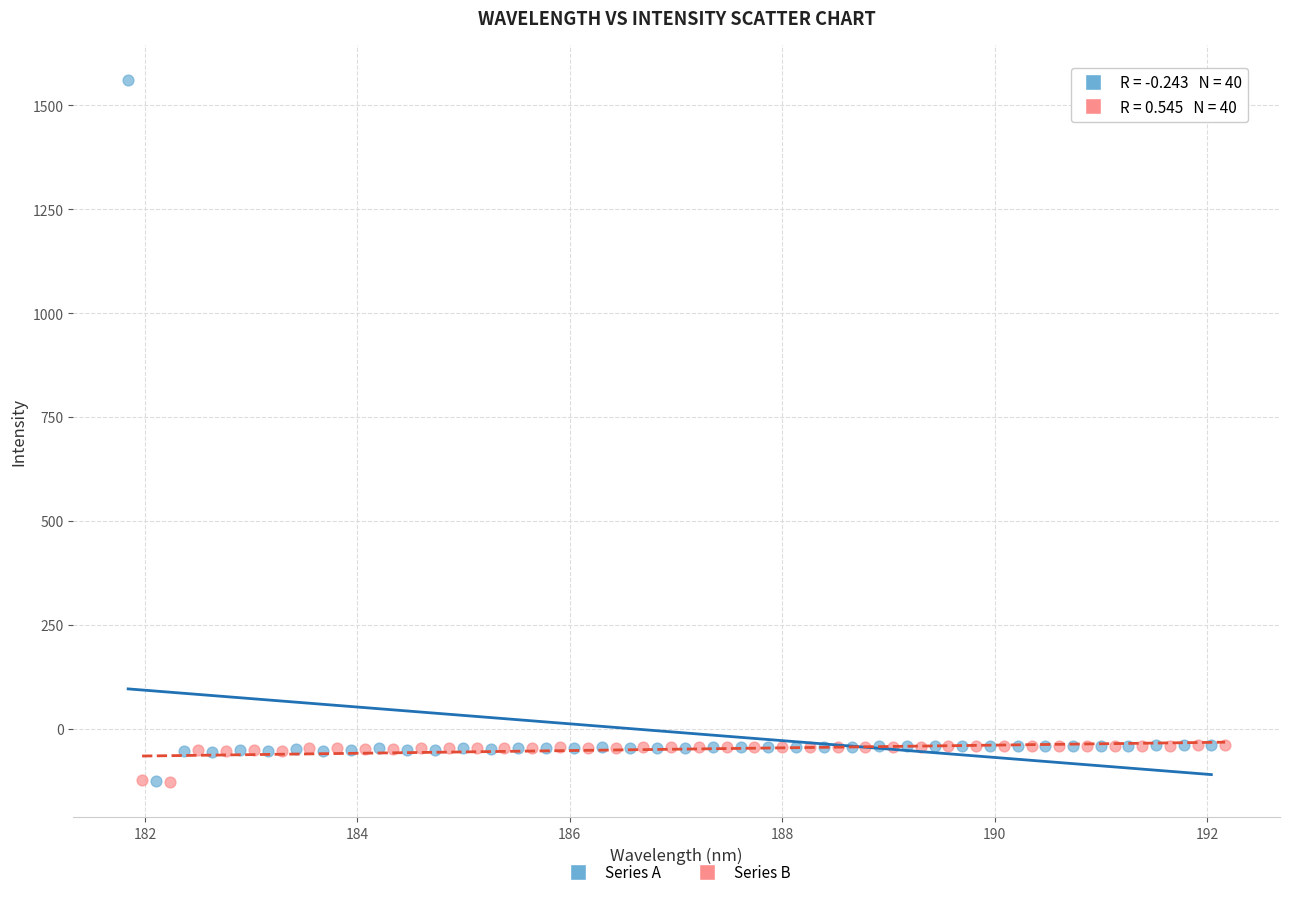

Which series reaches the maximum Y coordinate?

Series A